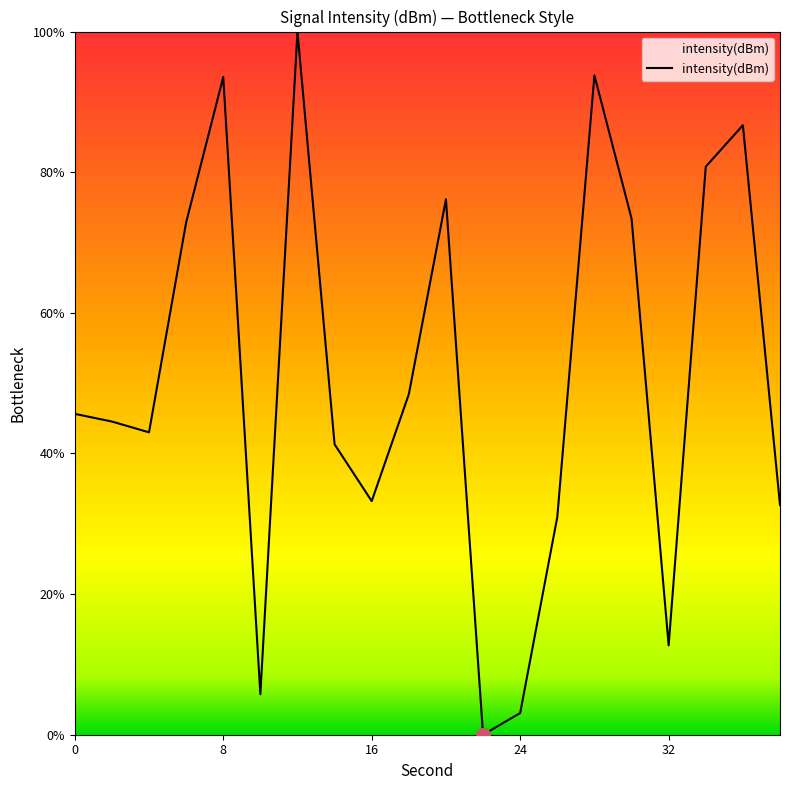

What is the difference between the maximum and minimum values?

100.0